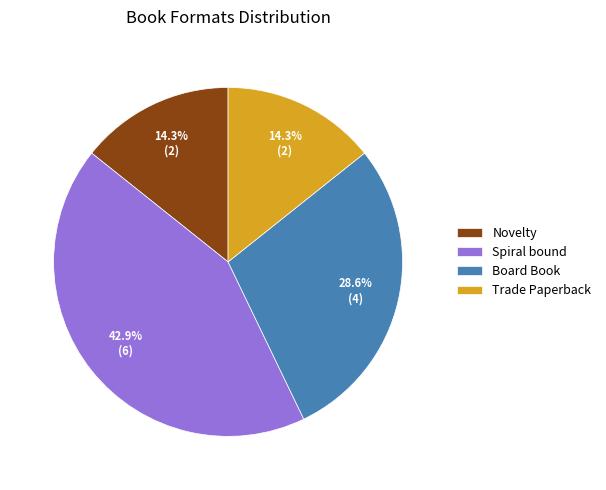

What is the largest slice in the pie chart?

Spiral bound